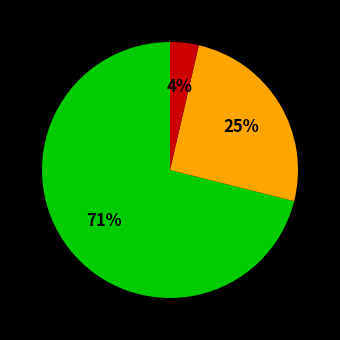

To the nearest percent, what is the difference between the largest and smallest slice percentages?

67%